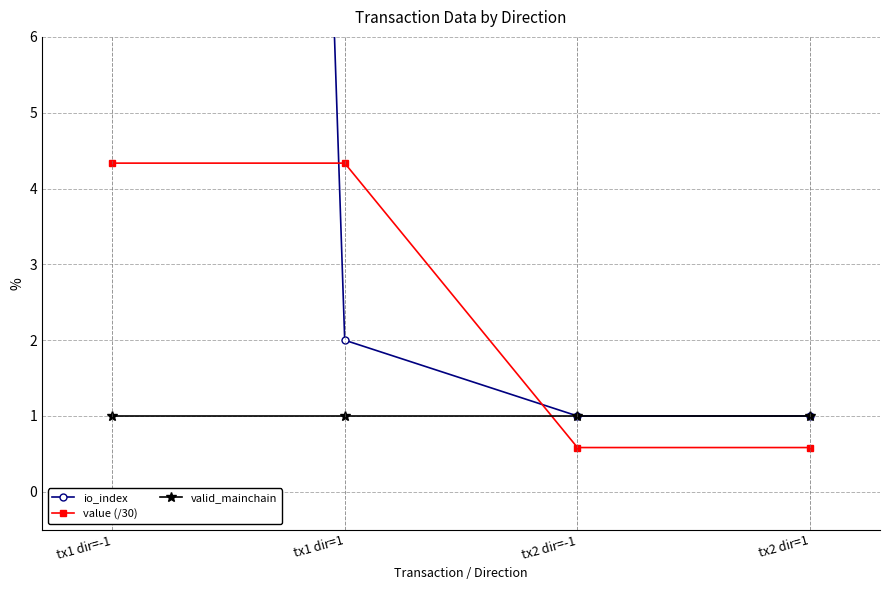

What are all the series names shown in the legend?

io_index, value (/30), valid_mainchain